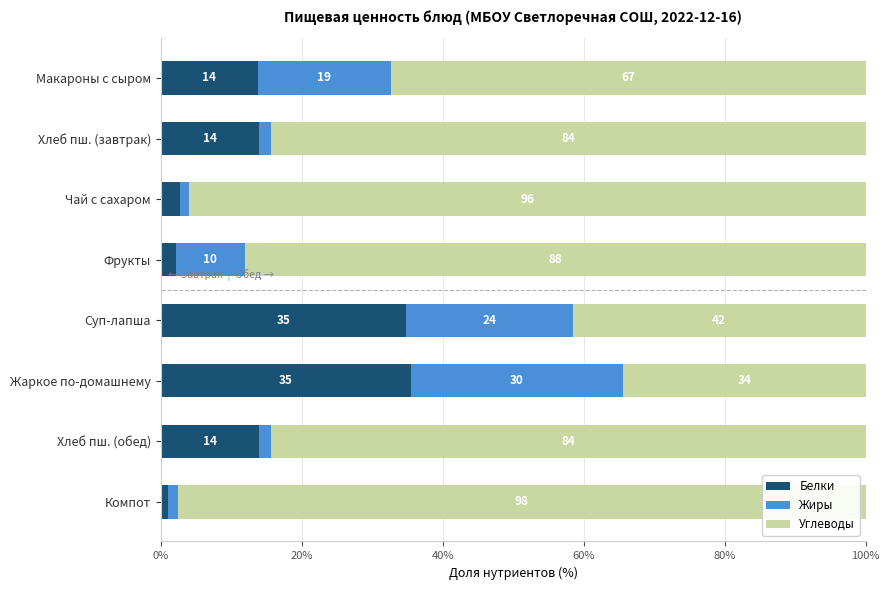

What is the total value across all series at Макароны с сыром?

100.0